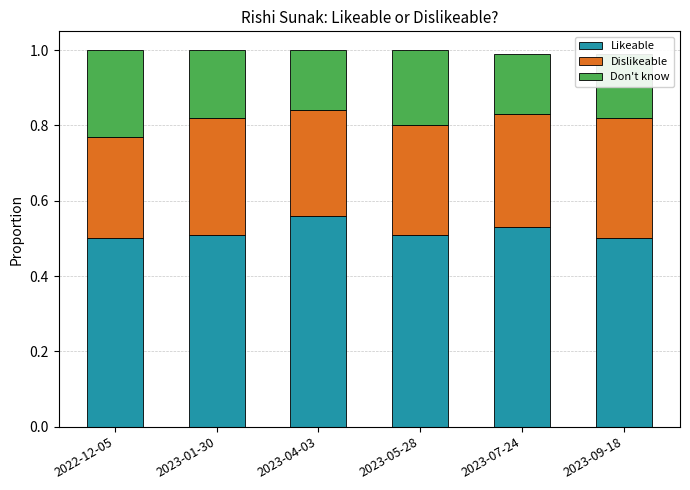

The Likeable series shows 0.2 at 2023-04-03. True or false?

False